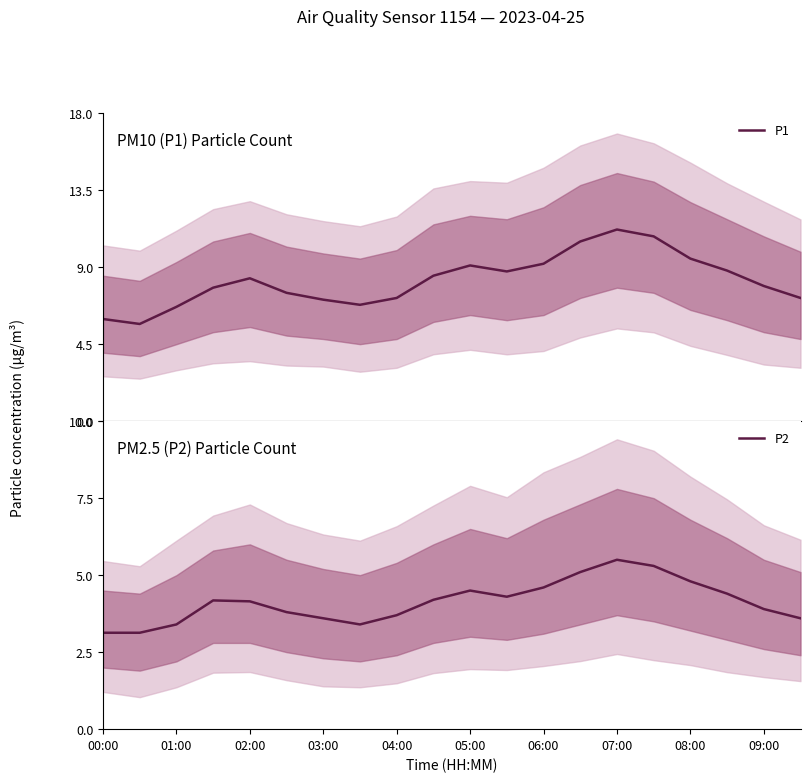

What is the maximum value for P2?

5.5